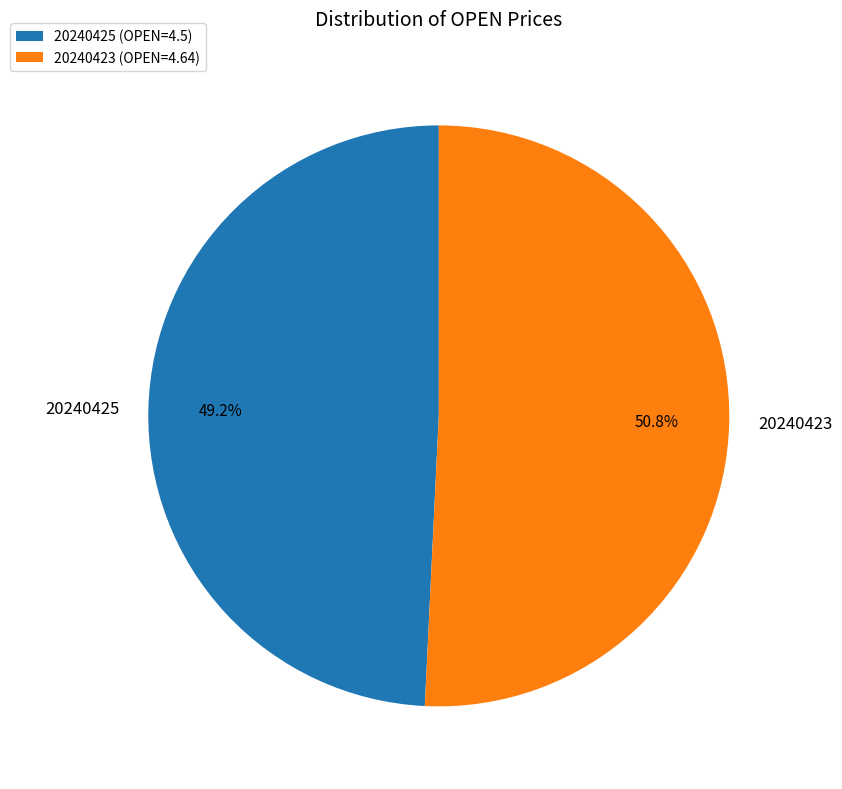

Combined, what portion of the pie is 20240423 and 20240425?

100.0%